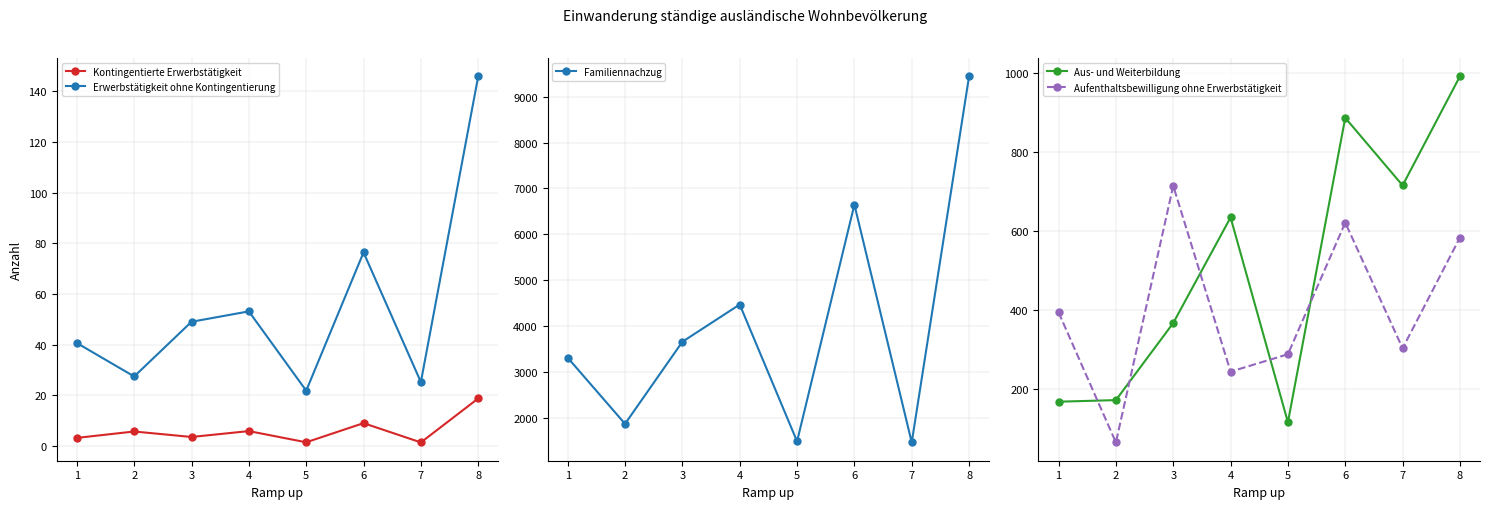

What is the difference between the highest and lowest values at 6?

7022